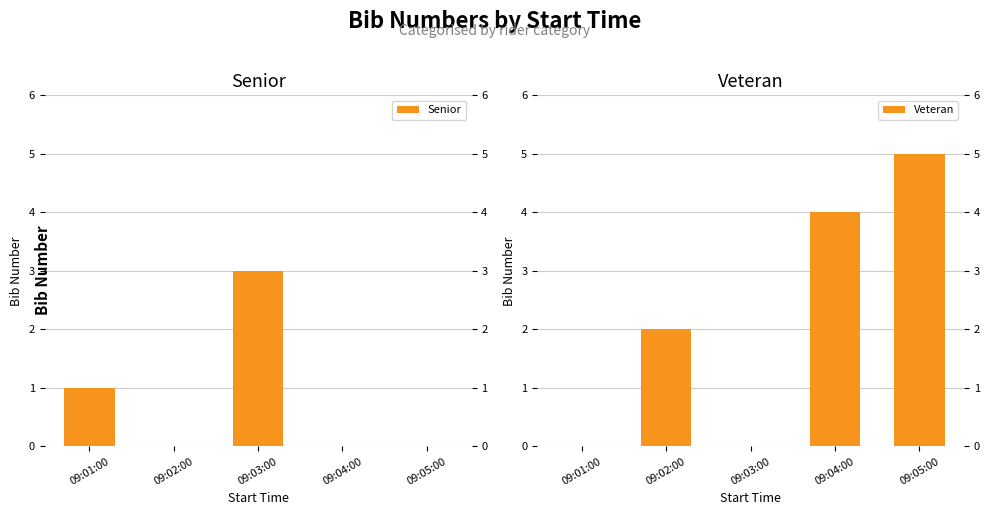

What are all the series names shown in the legend?

Senior, Veteran